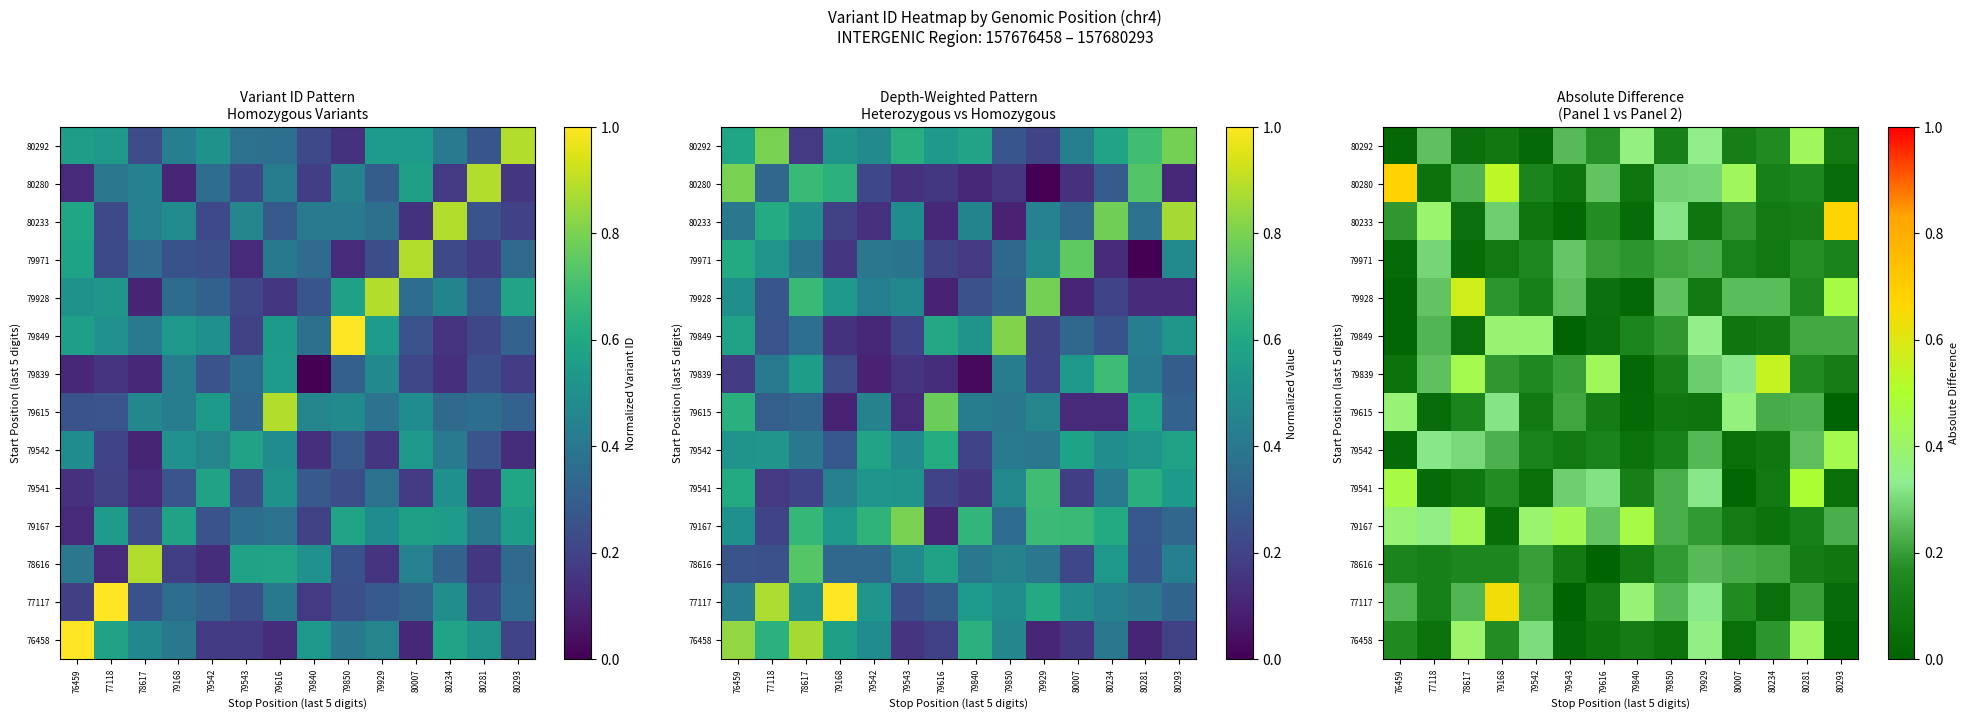

At which category is the sum across all series the highest?

79168